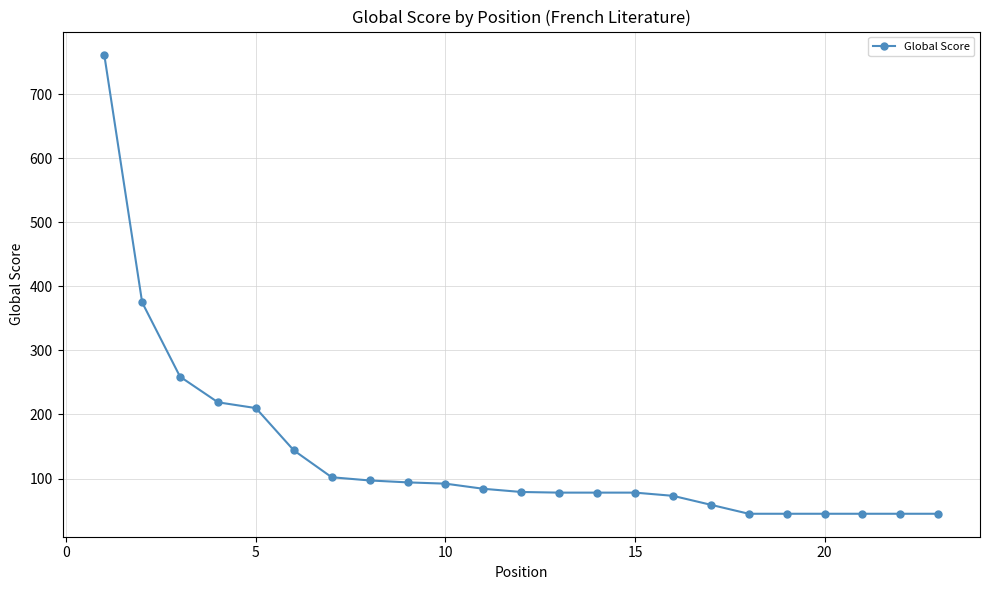

What is the minimum value shown in the chart?

45